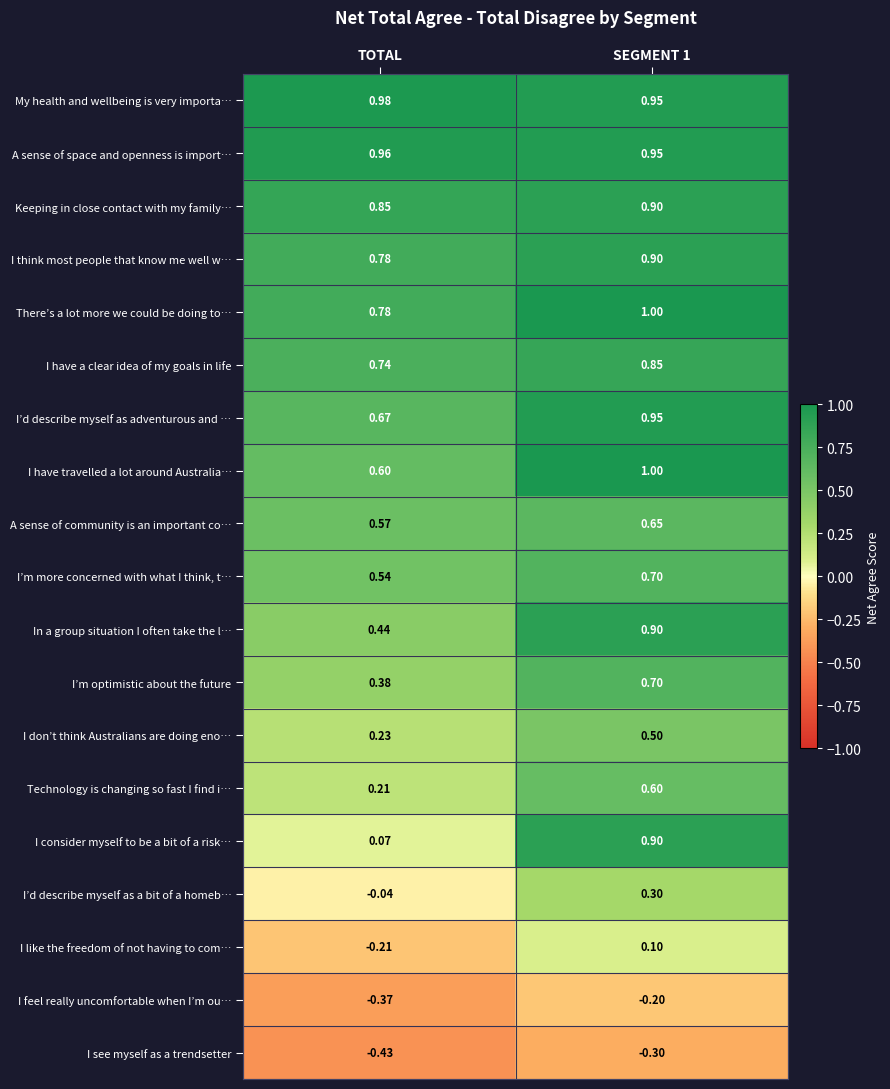

Which label corresponds to the smallest value in the chart?

TOTAL